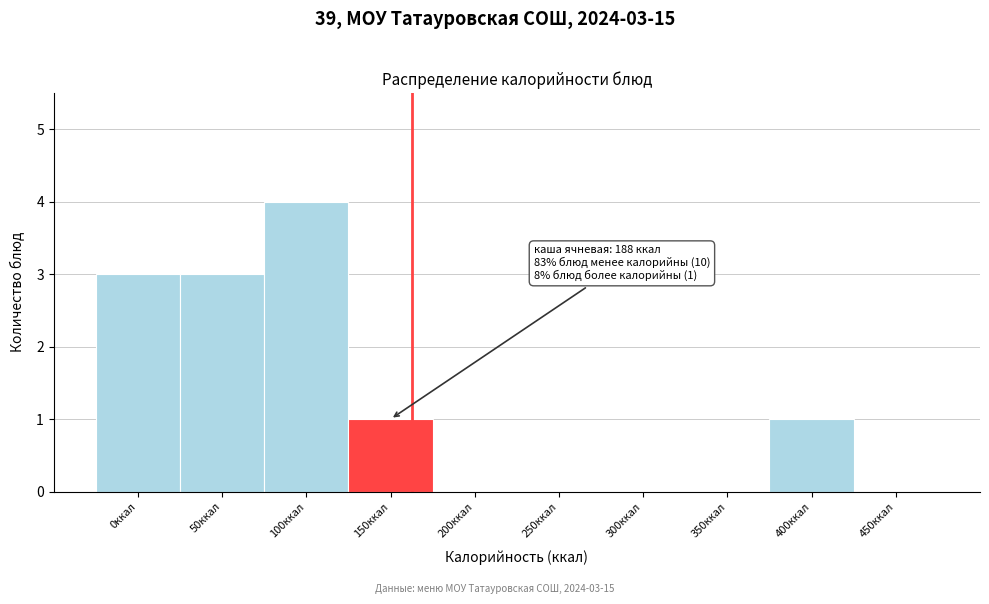

Reading left to right, list all the values displayed in this chart.

0ккал=3	50ккал=3	100ккал=4	150ккал=1	200ккал=0	250ккал=0	300ккал=0	350ккал=0	400ккал=1	450ккал=0